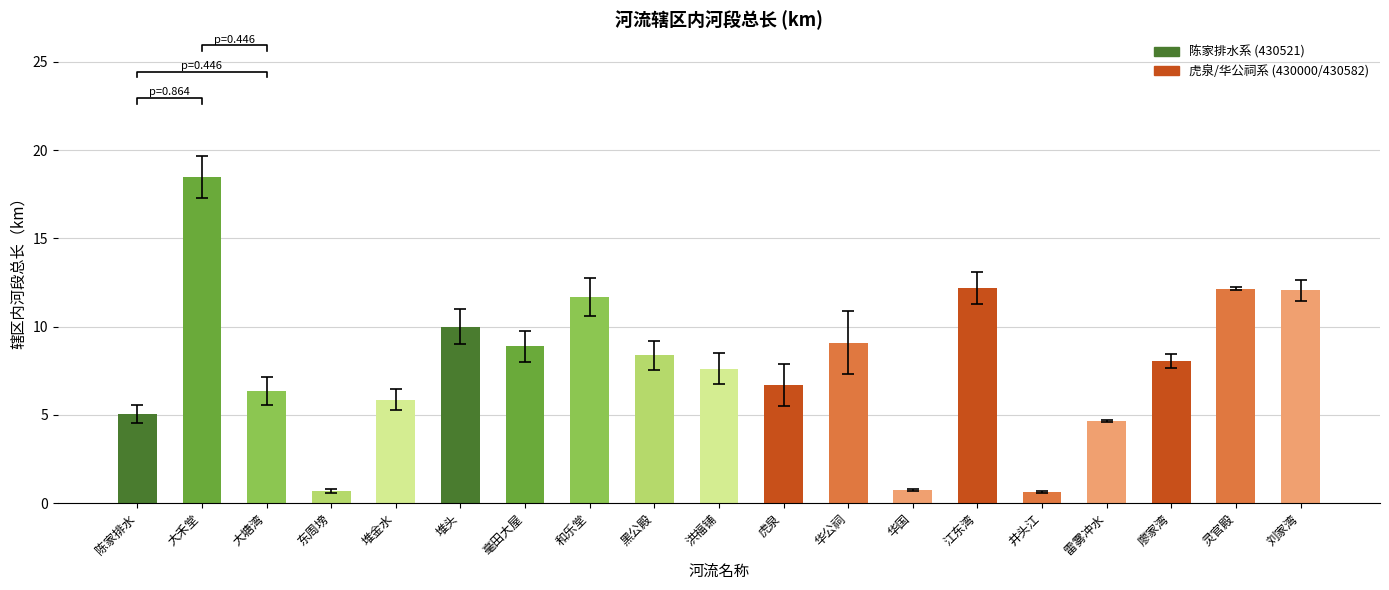

Is it true that the value at 江东湾 is 4.1?

False